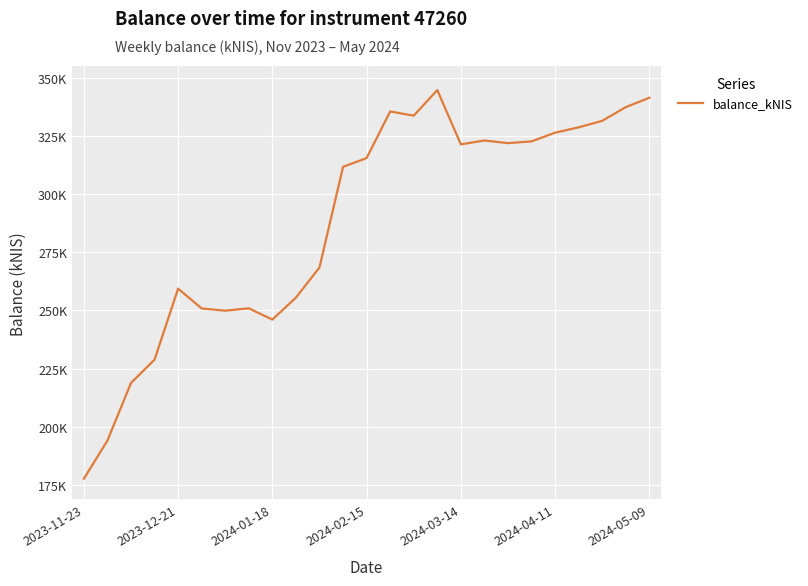

Is this an area chart (filled region under the line)?

No